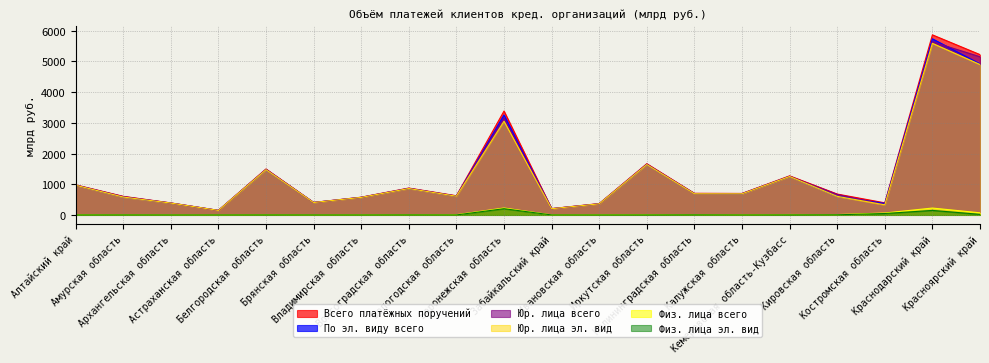

In Юр. лица всего, how many points are lower than both neighbors (excluding endpoints)?

6